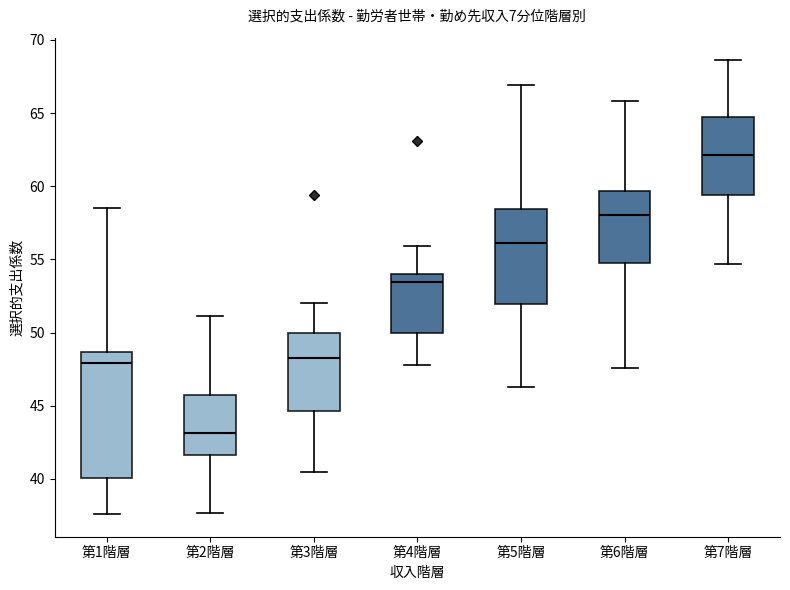

Which box's median line is the lowest?

第2階層